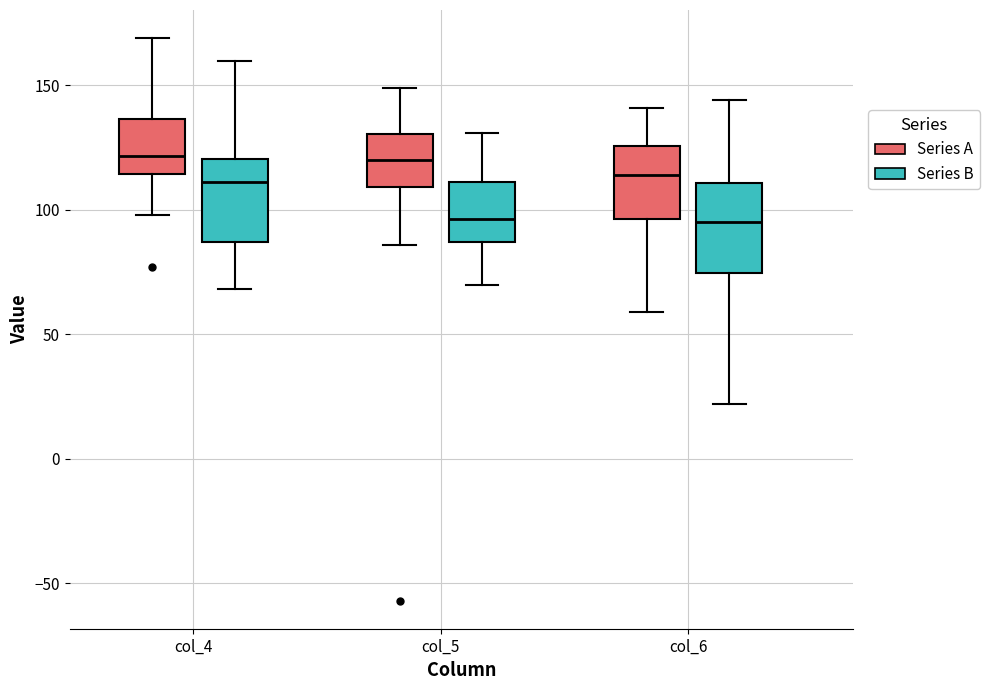

Where does the upper whisker of the box for col_4 (Series A) end on the y-axis? The values are not printed on the chart, so give them approximately, as read against the axis.

170